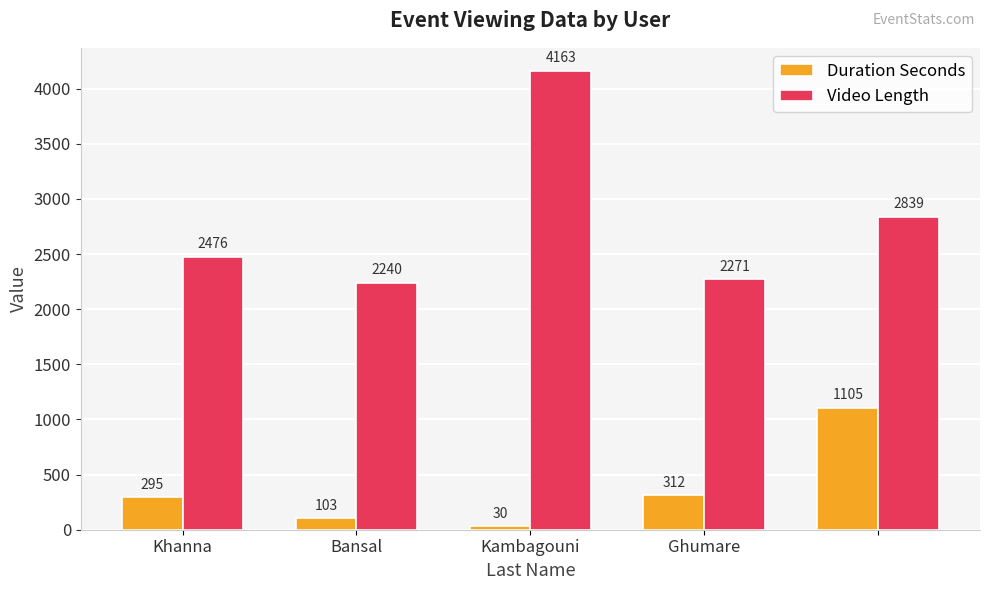

How many groups of bars are there?

5